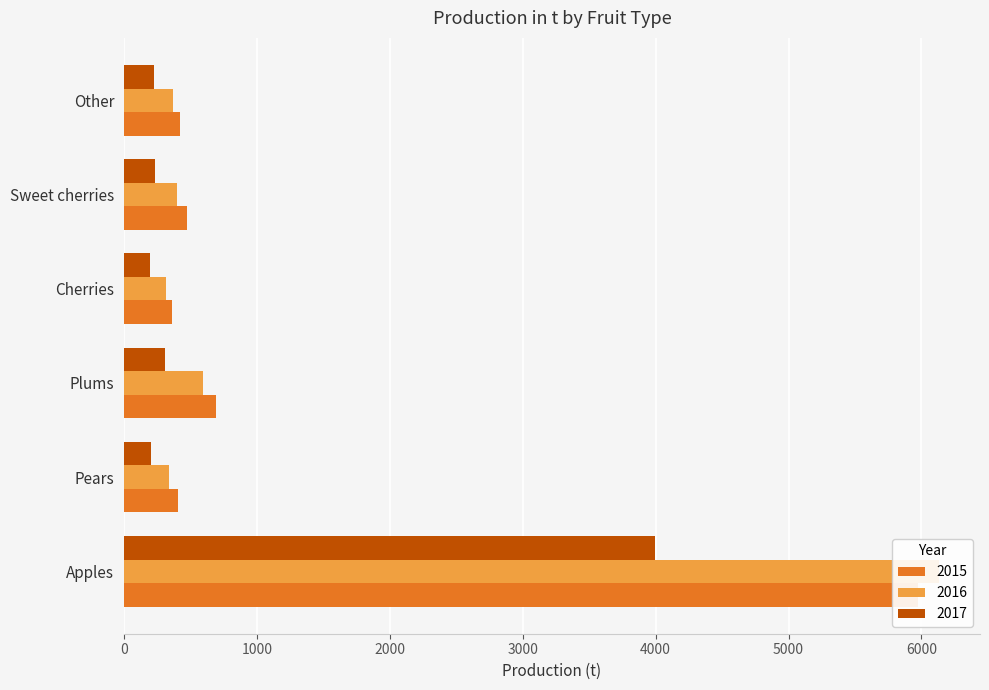

The value of 2016 at Pears is 336. True or false?

True